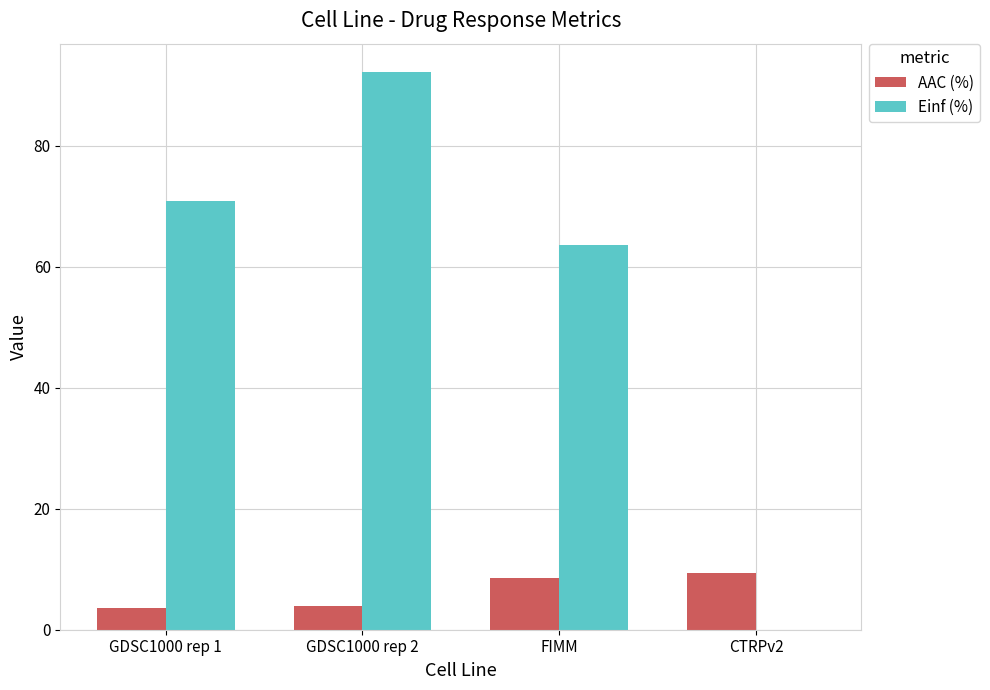

Is the value of Einf (%) at GDSC1000 rep 1 greater than the value of AAC (%) at GDSC1000 rep 2?

Yes